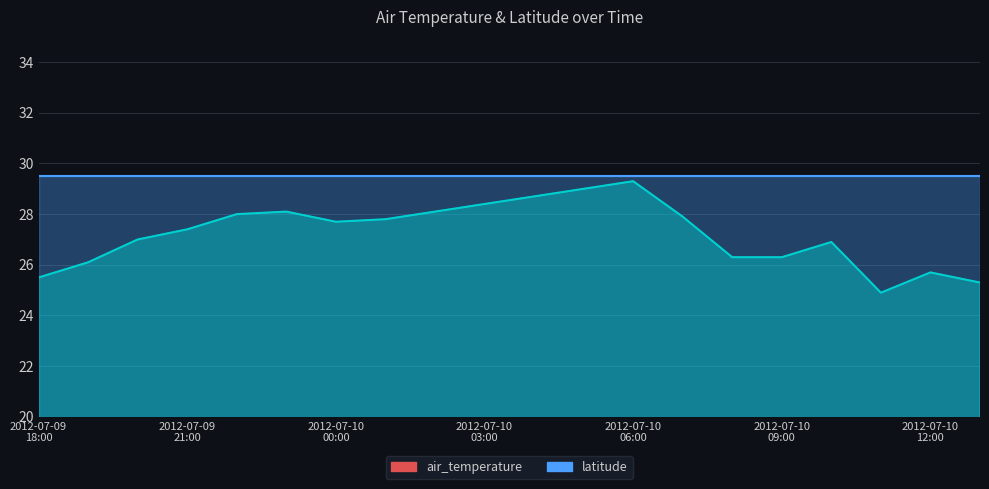

What position from the right is 2012-07-10T04:00Z?

10